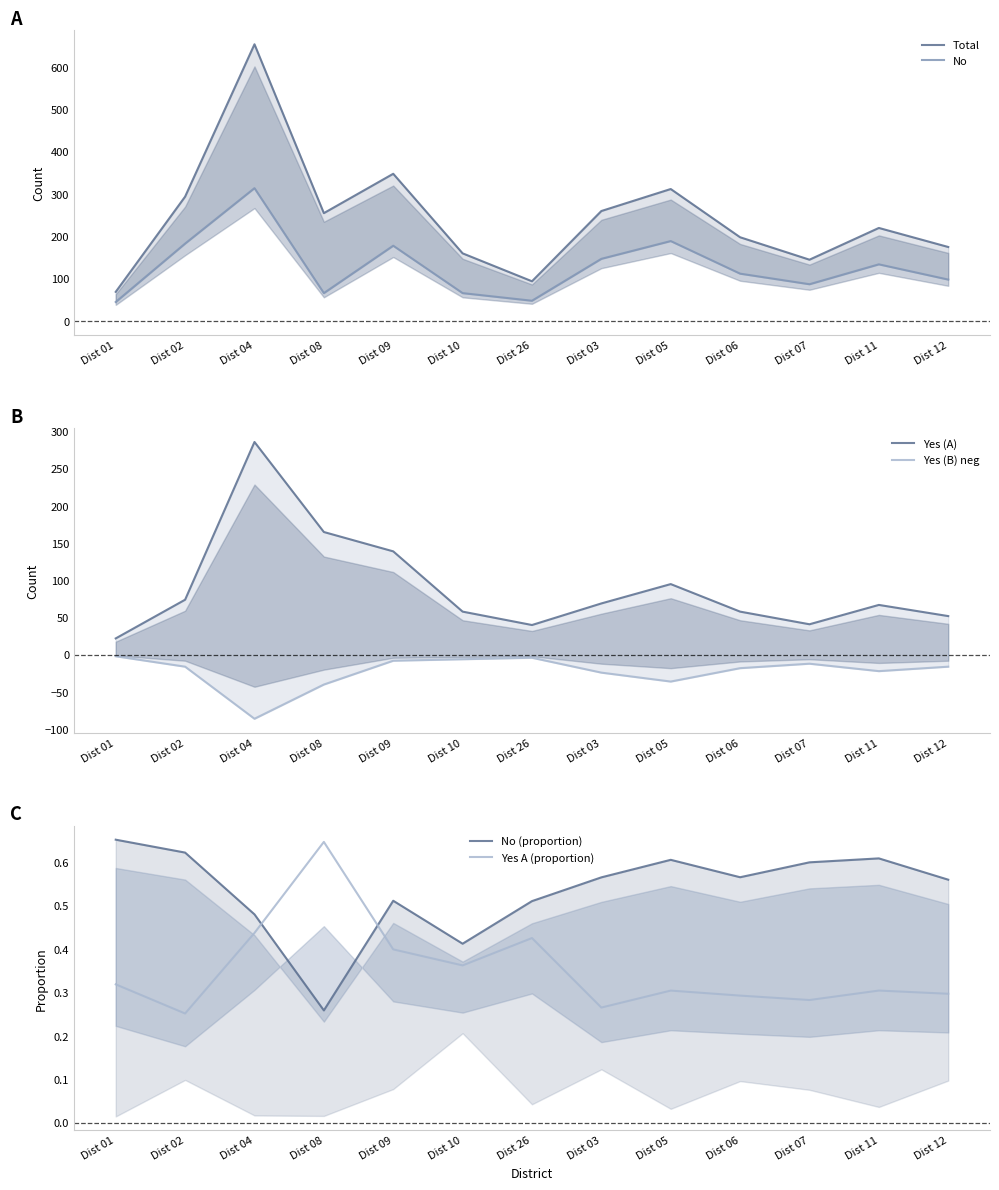

List the series in order of their peak value, highest first.

Total, No, Yes (A), No (proportion), Yes A (proportion), Yes (B) neg